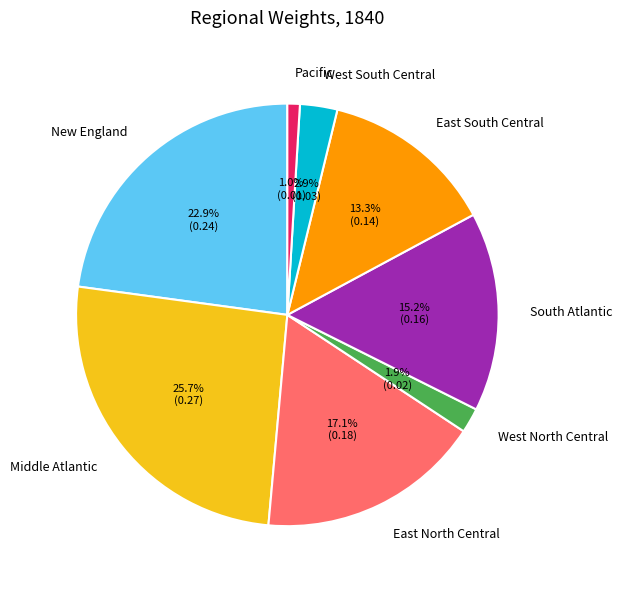

The East North Central slice represents 32% of the pie. True or false?

False